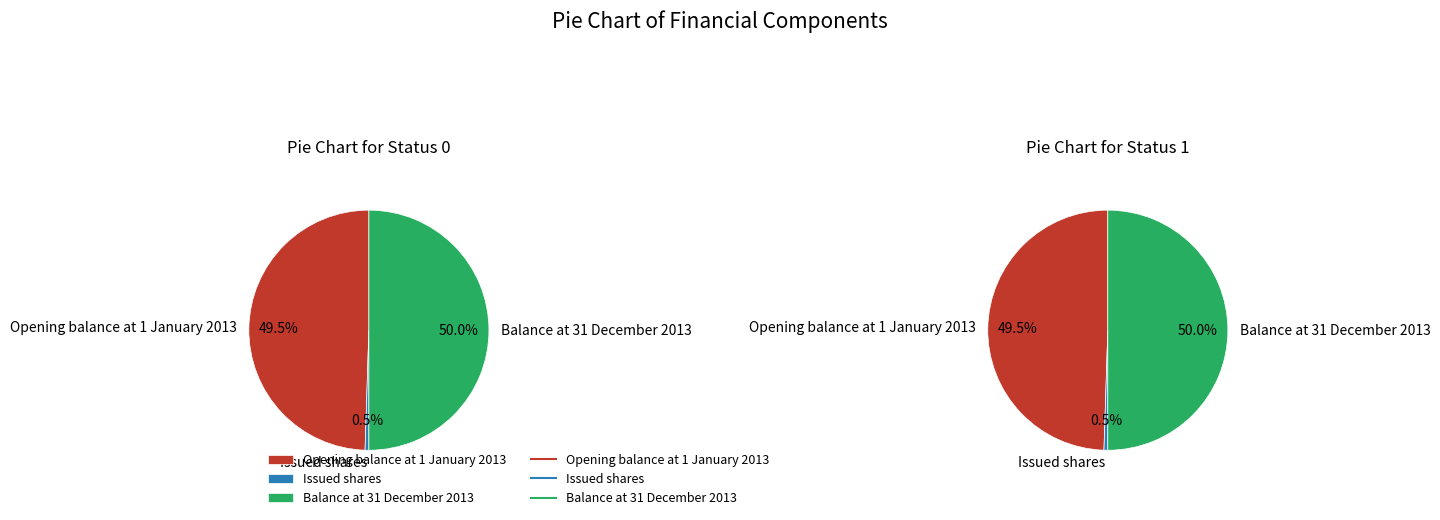

Does Opening balance at 1 January 2013 represent more than half of the total?

No